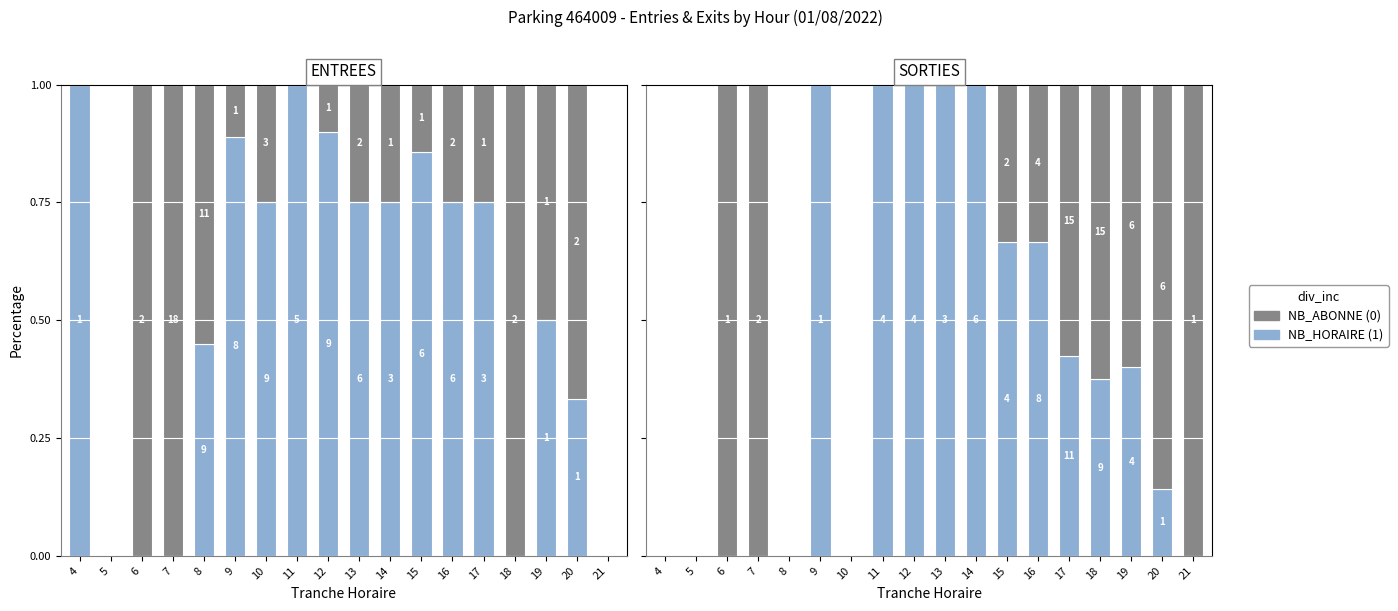

What is the highest value of the NB_HORAIRE (1) series?

1.0